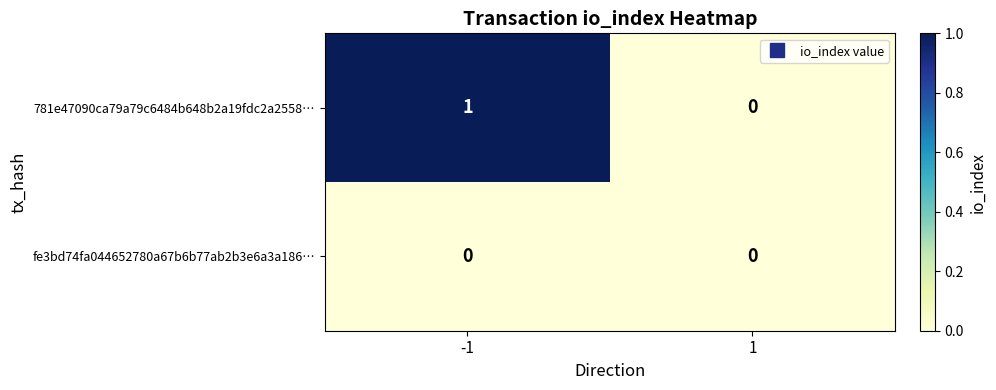

Which category has the highest value across all series?

-1